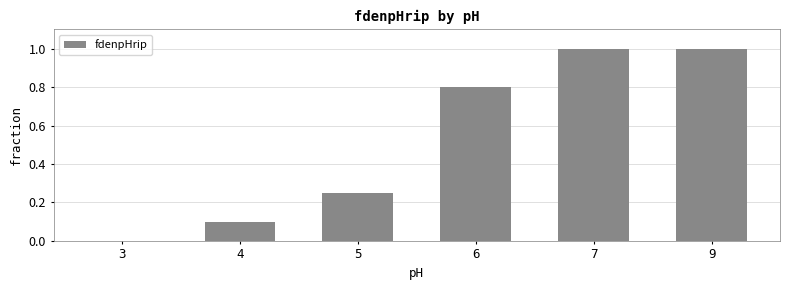

What is the maximum value shown in the chart?

1.0